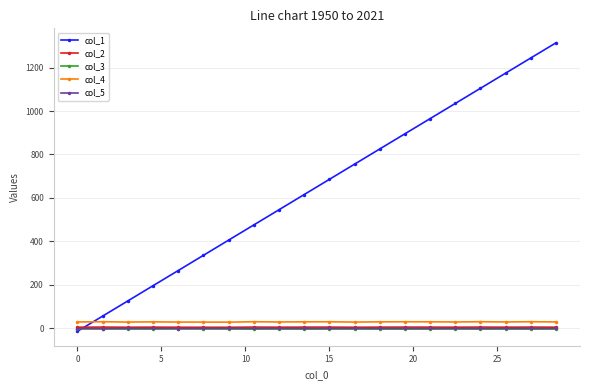

Which series has the widest spread of values?

col_1